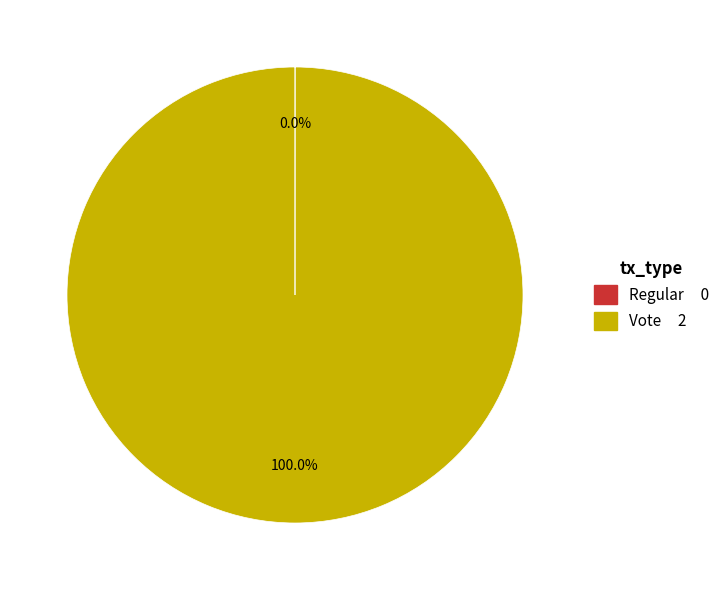

Is there a majority slice in this chart?

Yes